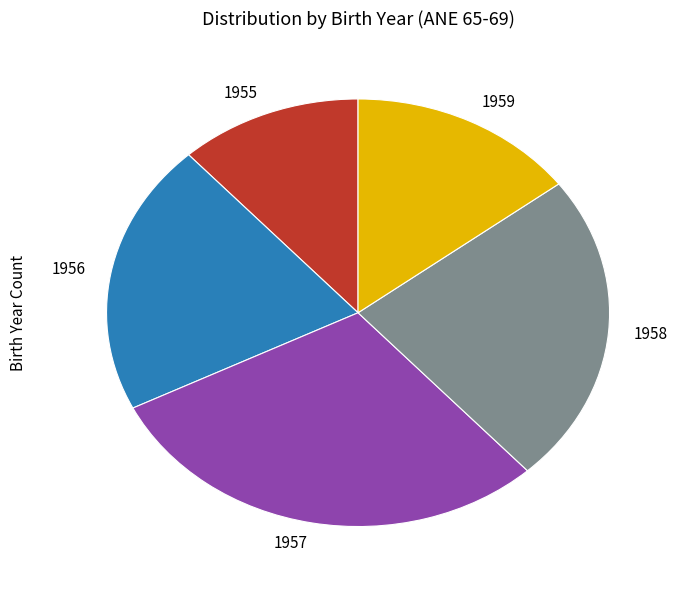

Does 1956 account for over 50% of the chart?

No